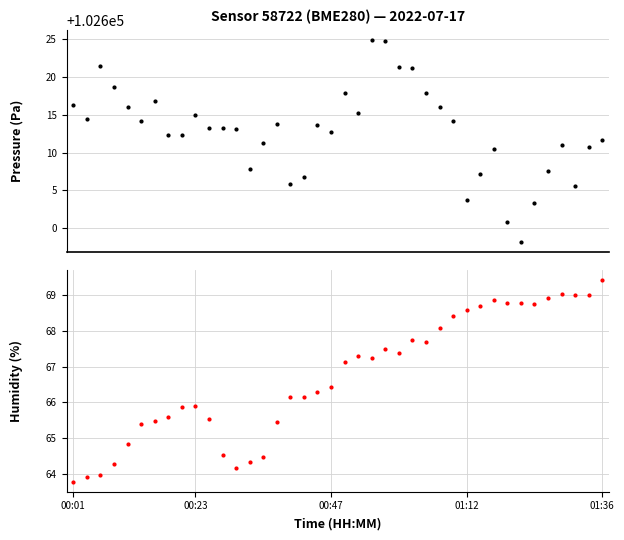

Which series contains the highest Y value?

pressure